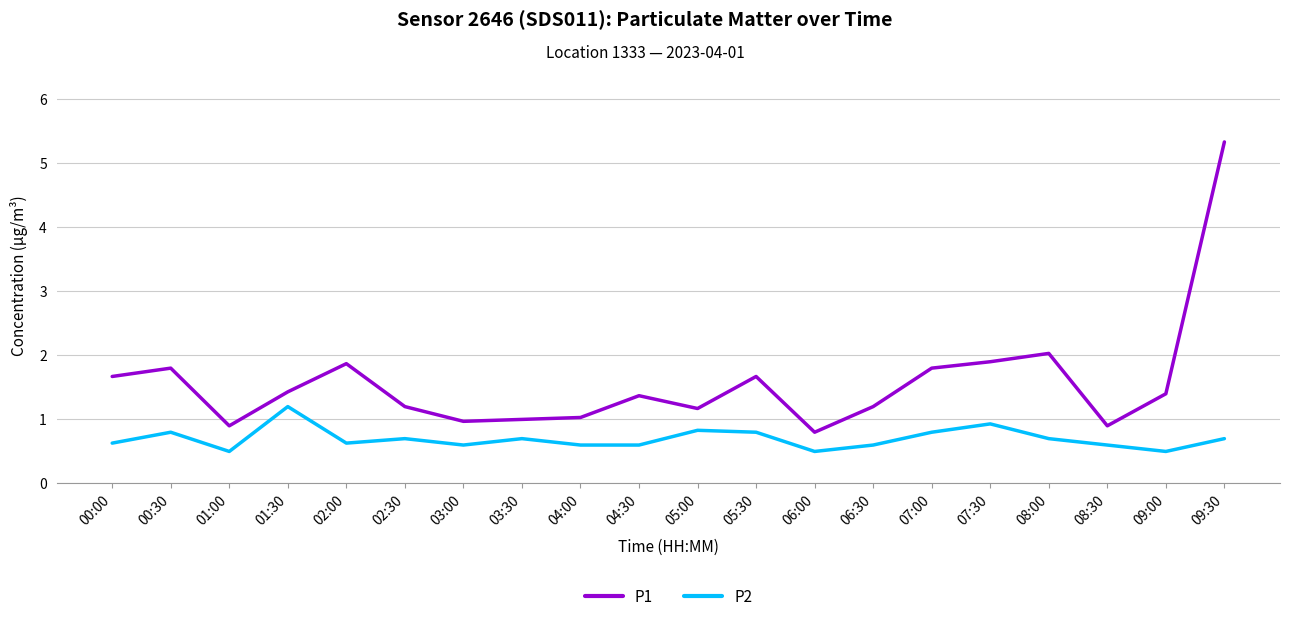

Between 00:30 and 07:30, which series saw the biggest shift?

P2